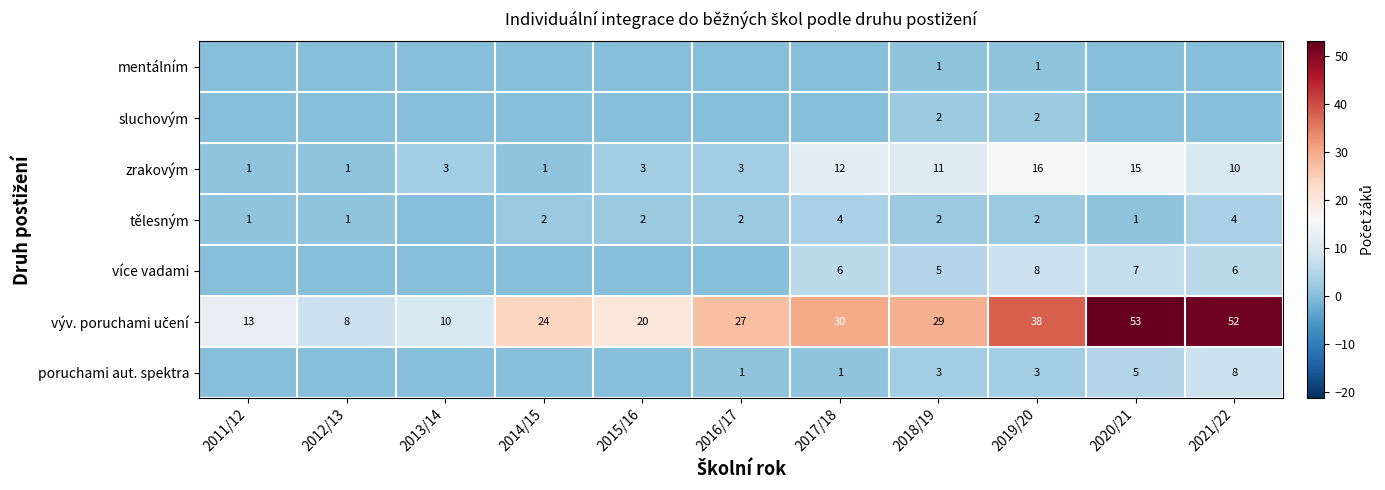

The zrakovým series shows 1 at 2014/15. True or false?

True